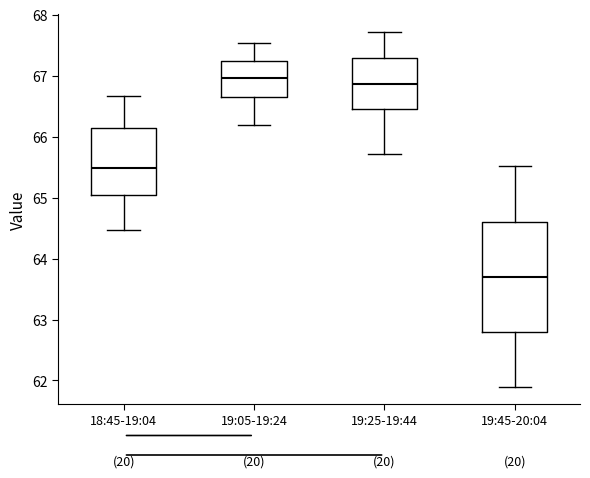

Where does the lower whisker of the box for 18:45-19:04 end on the y-axis? The values are not printed on the chart, so give them approximately, as read against the axis.

64.5